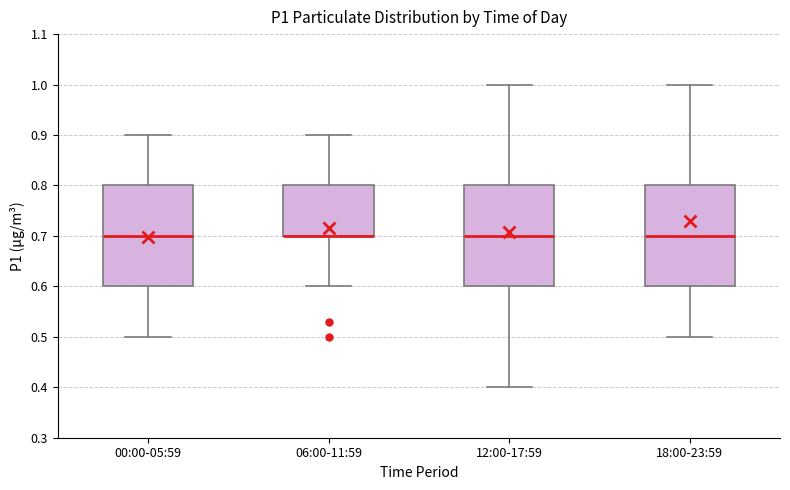

Reading left to right, read every box against the y-axis: the position of its median line, the range the box covers, and the ends of its whiskers. The values are not printed on the chart, so give them approximately, as read against the axis.

00:00-05:59: median 0.7, box 0.6 to 0.8, whiskers 0.5 to 0.9
06:00-11:59: median 0.7 (drawn on the box's lower edge), box 0.7 to 0.8, whiskers 0.6 to 0.9
12:00-17:59: median 0.7, box 0.6 to 0.8, whiskers 0.4 to 1.0
18:00-23:59: median 0.7, box 0.6 to 0.8, whiskers 0.5 to 1.0